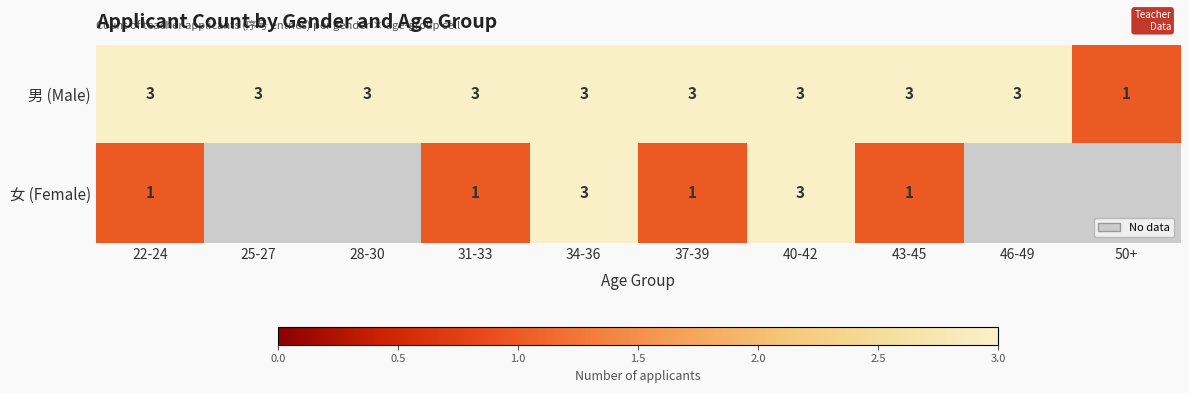

What is the sum of all 男 (Male) values?

28